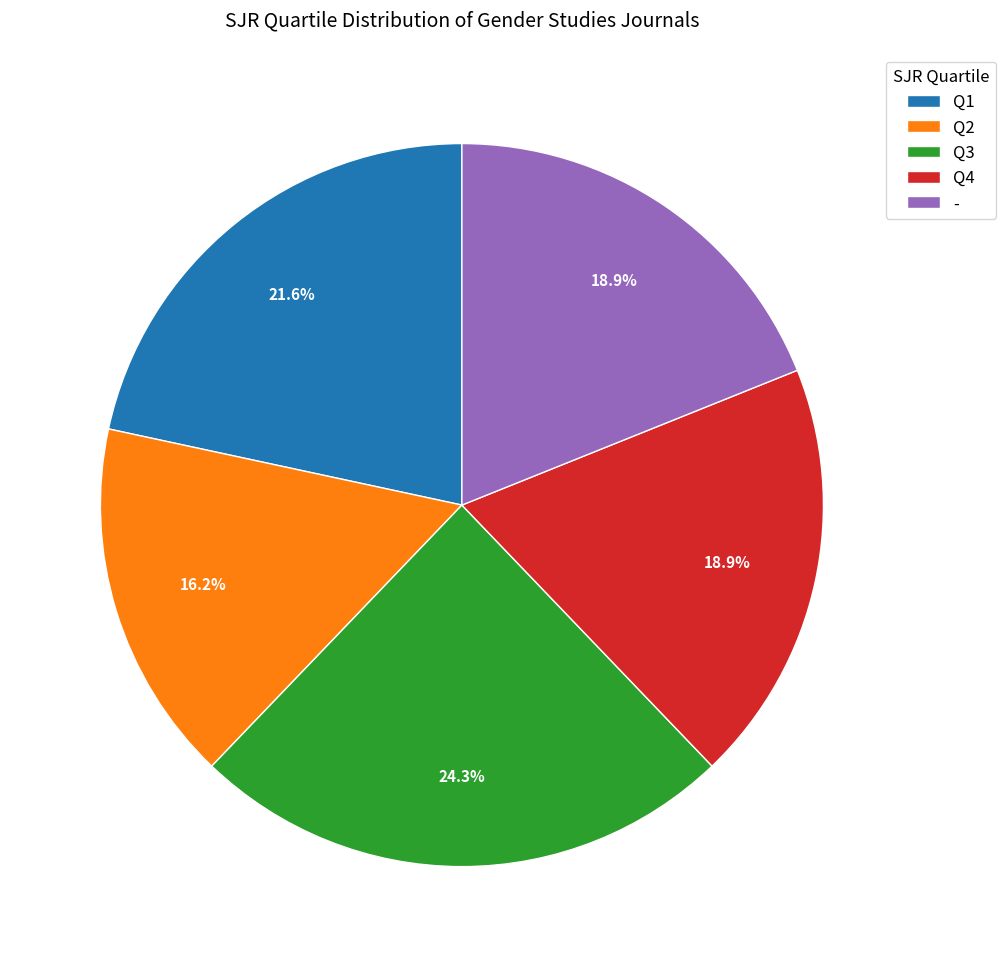

Which category has the smallest portion of the pie?

Q2